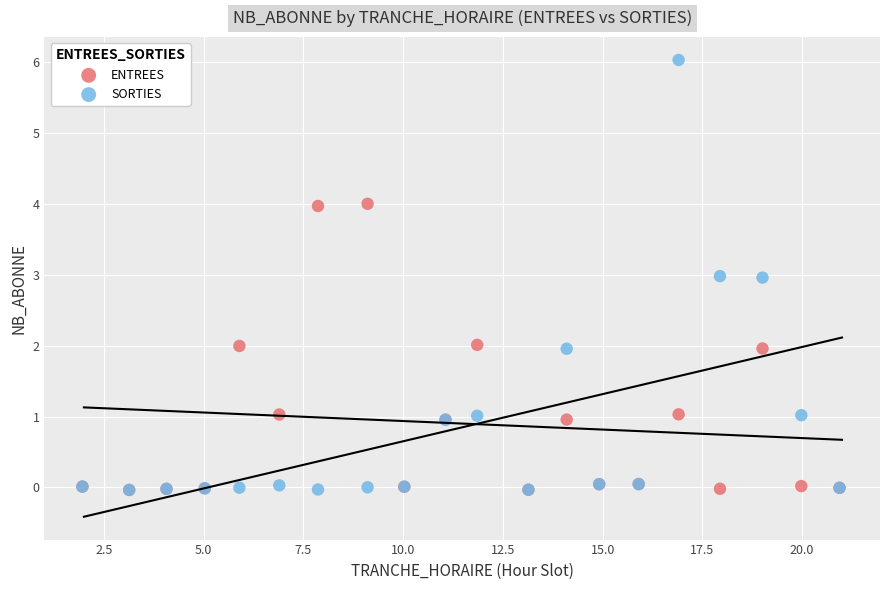

What are all the series names shown in the legend?

ENTREES, SORTIES